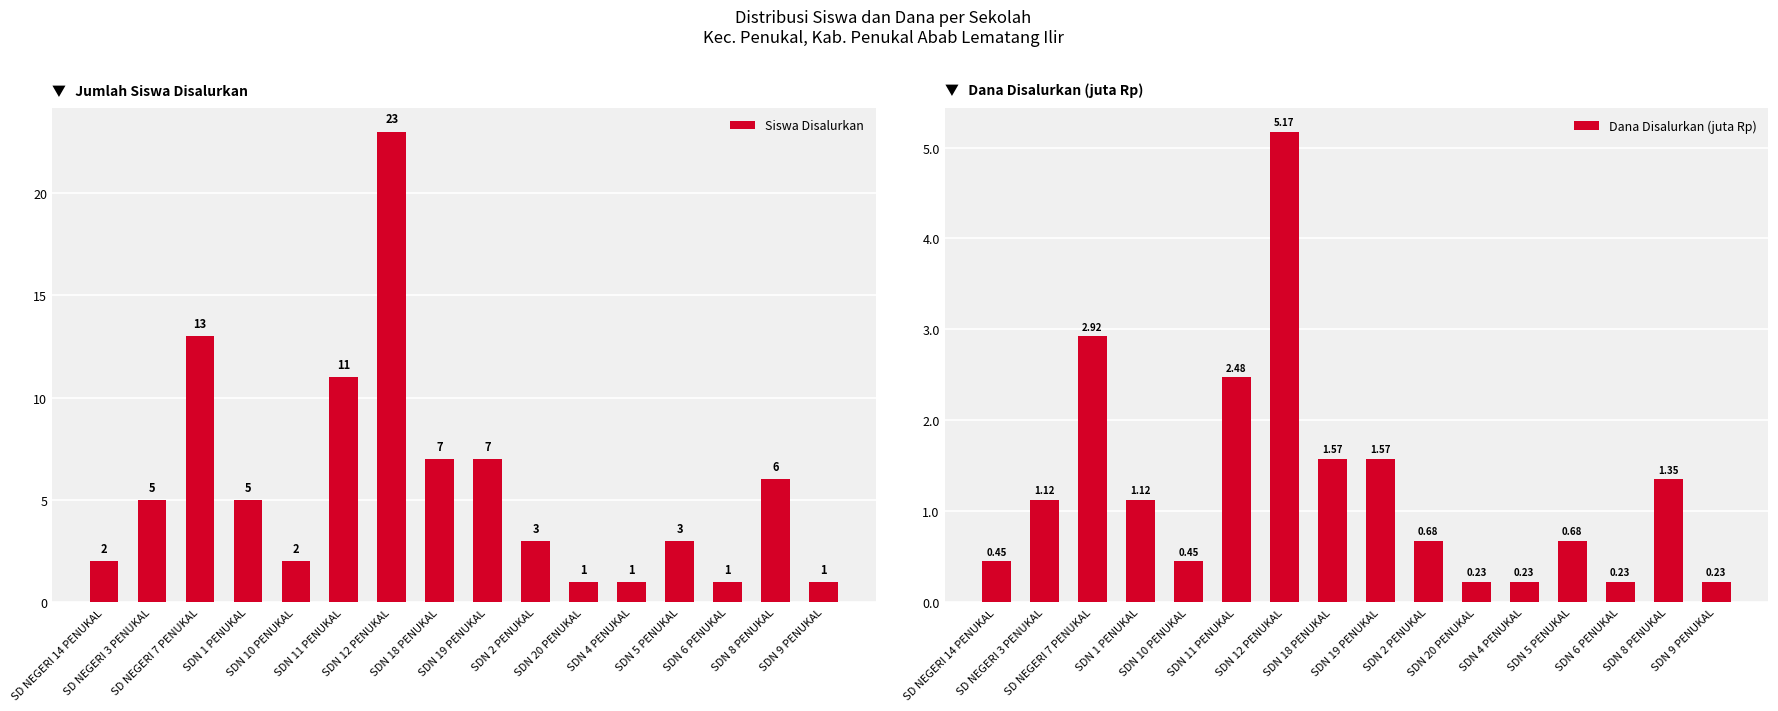

Which category has the highest value across all series?

SDN 12 PENUKAL